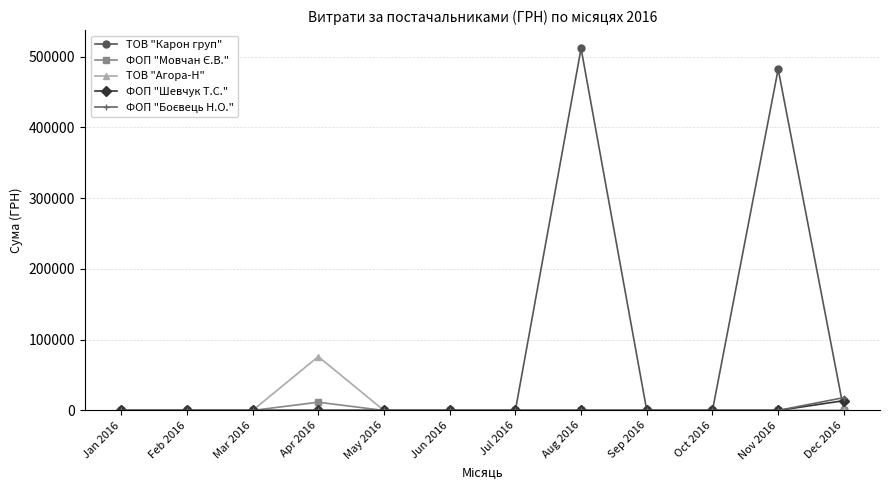

The ТОВ "Карон груп" series shows 0.0 at Feb 2016. True or false?

True